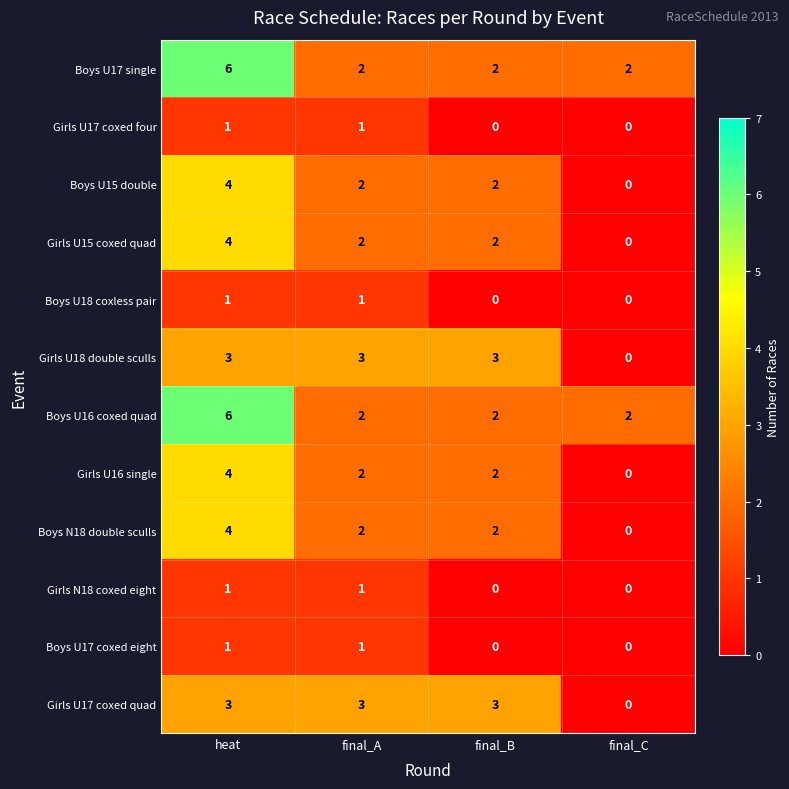

What is the greatest value displayed?

6